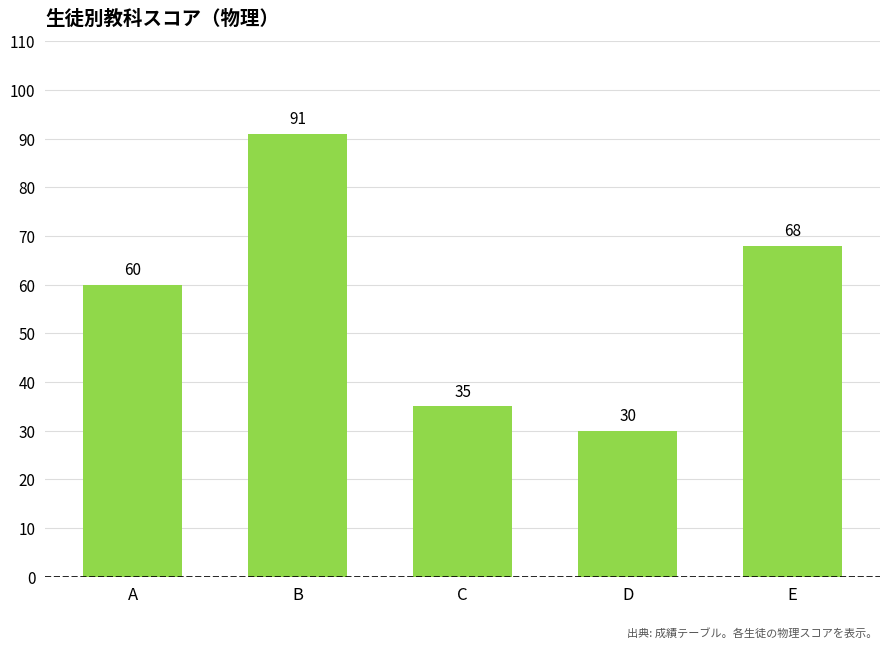

What is the maximum value shown in the chart?

91